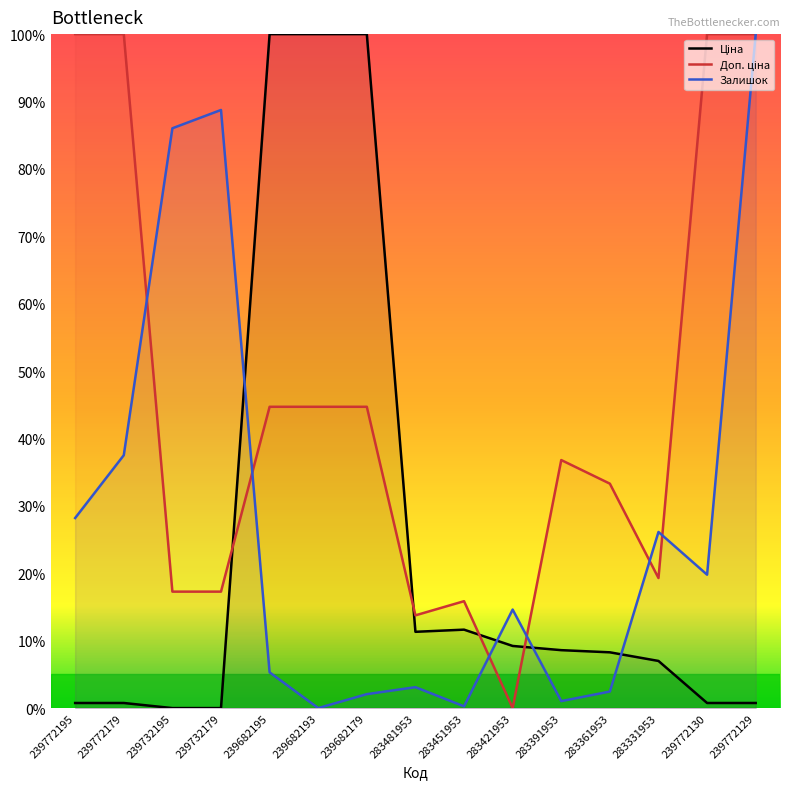

Reading right to left, transcribe all the data shown in this chart.

Ціна: 0.8	0.8	7.0	8.3	8.6	9.2	11.6	11.3	100.0	100.0	100.0	0.0	0.0	0.8	0.8
Доп. ціна: 100.0	100.0	19.3	33.3	36.8	0.0	15.9	13.8	44.7	44.7	44.7	17.3	17.3	100.0	100.0
Залишок: 100.0	19.8	26.1	2.5	1.0	14.6	0.3	3.1	2.1	0.0	5.3	88.7	86.0	37.5	28.2